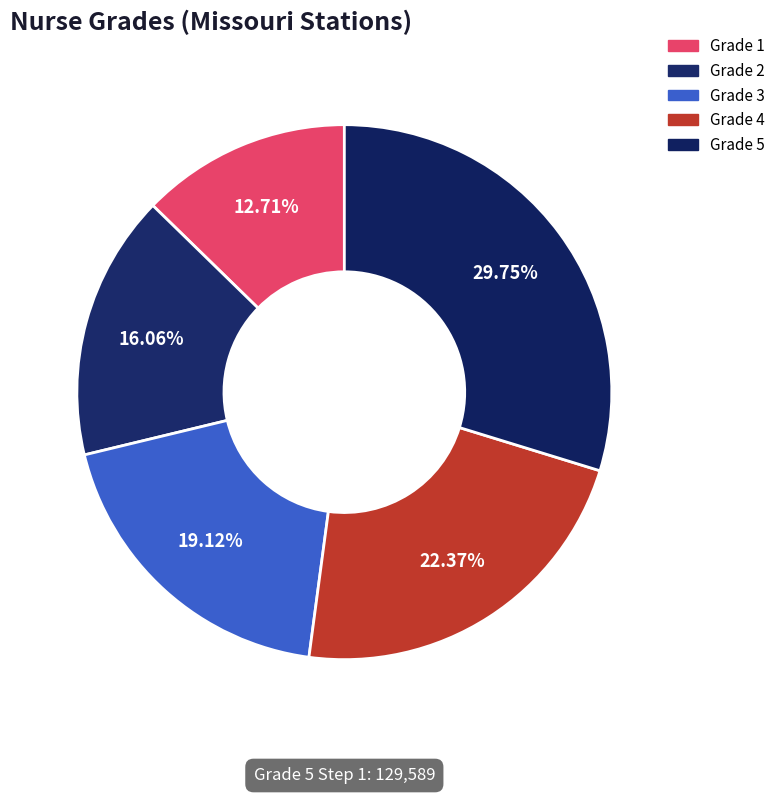

What is the largest slice in the pie chart?

Grade 5